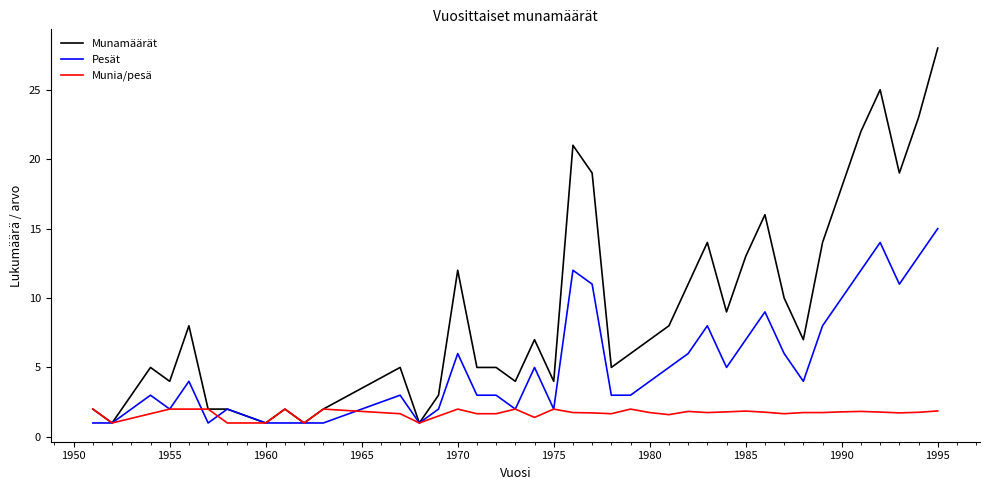

Rank the series by their maximum value, from lowest to highest.

Munia/pesä, Pesät, Munamäärät